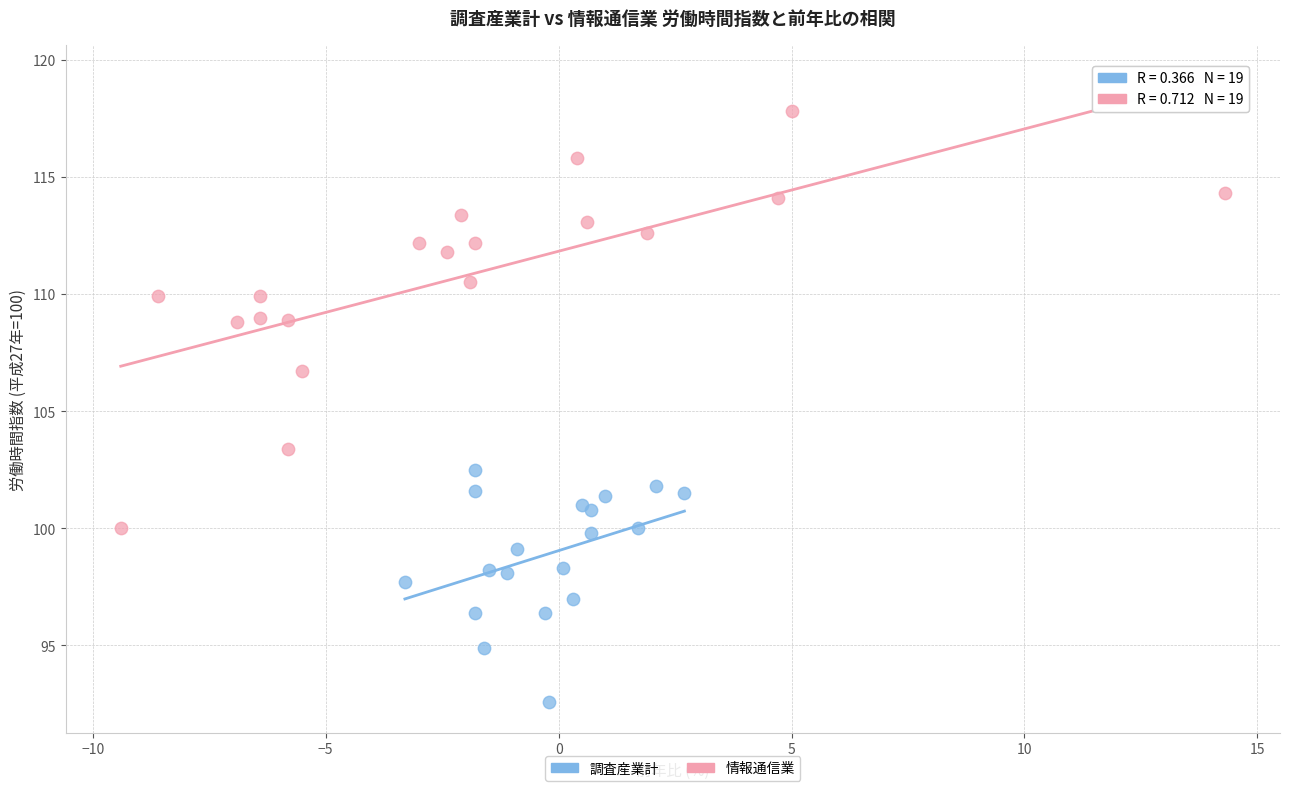

Which series contains the highest Y value?

情報通信業